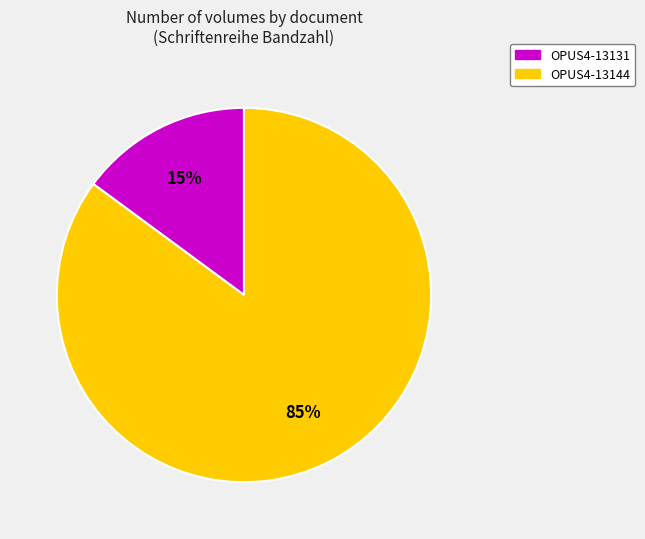

Combined, do OPUS4-13131 and OPUS4-13144 account for over 50%?

Yes